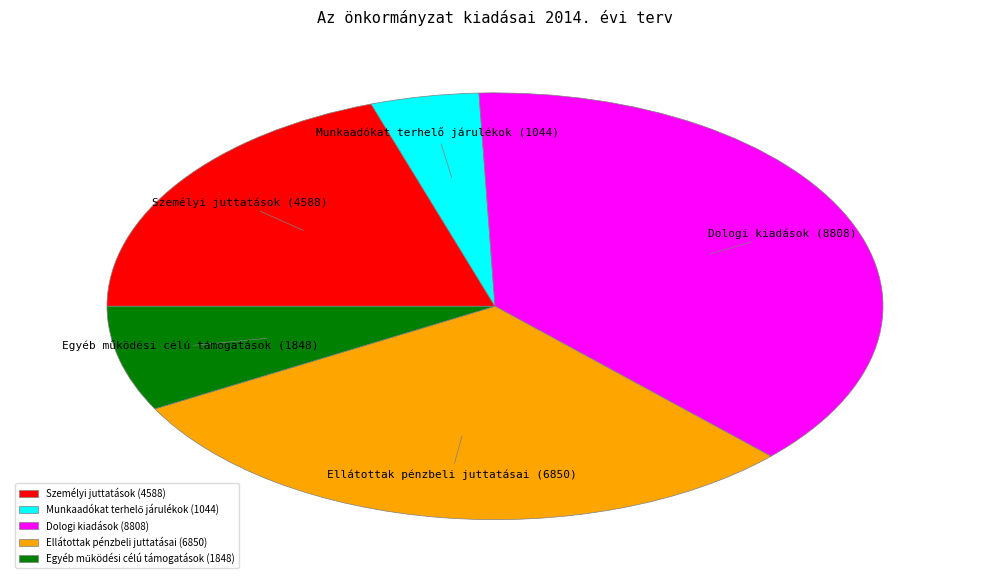

Is it true that Személyi juttatások (4588) is 20% of the pie?

True